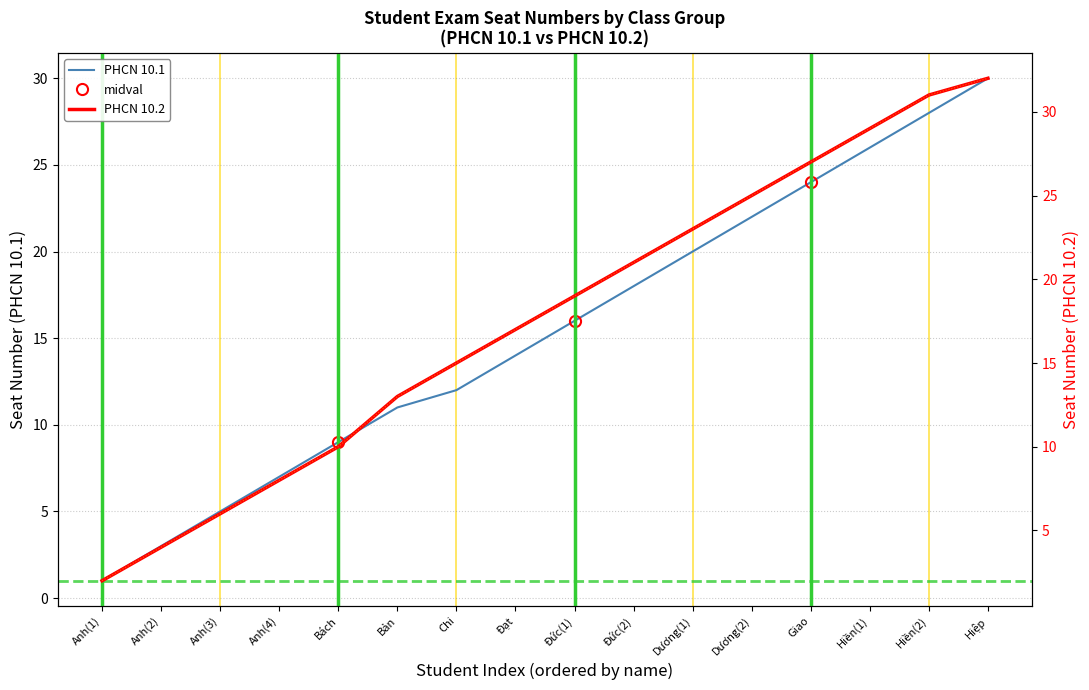

At how many categories does at least one series exceed 30?

2